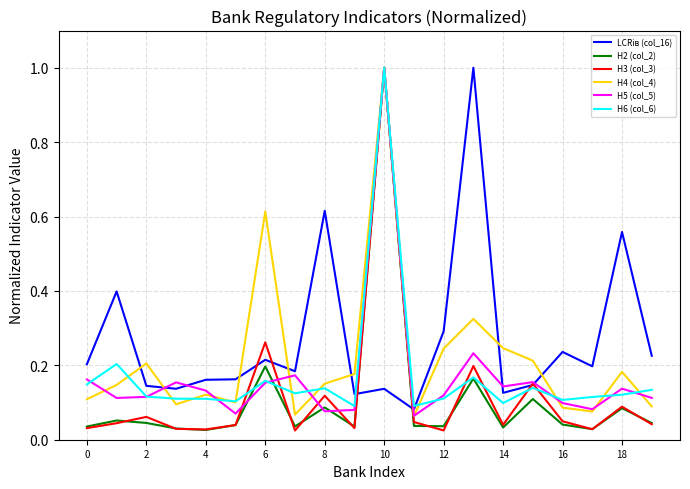

What is the greatest value displayed?

1.0